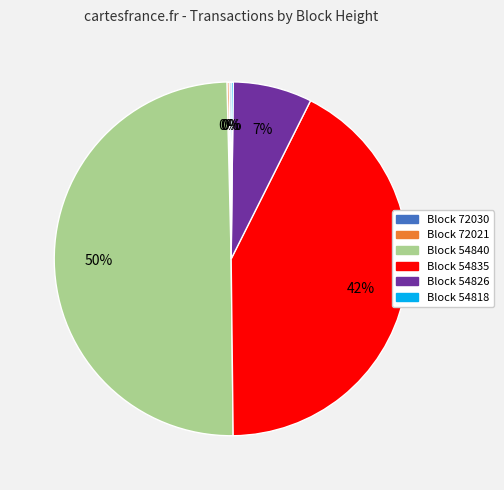

To the nearest percent, what is the average slice percentage?

17%